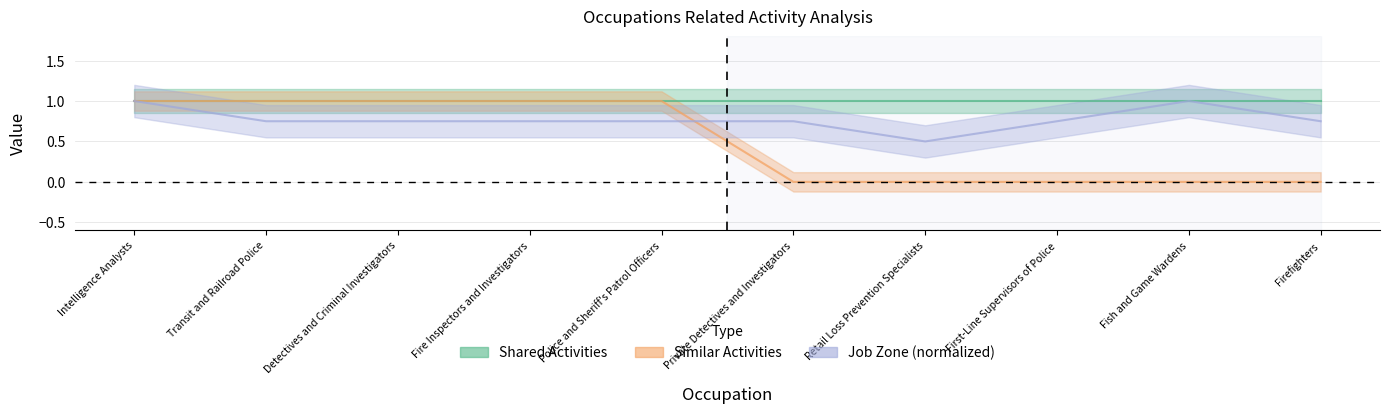

What position from the left is First-Line Supervisors of Police?

8